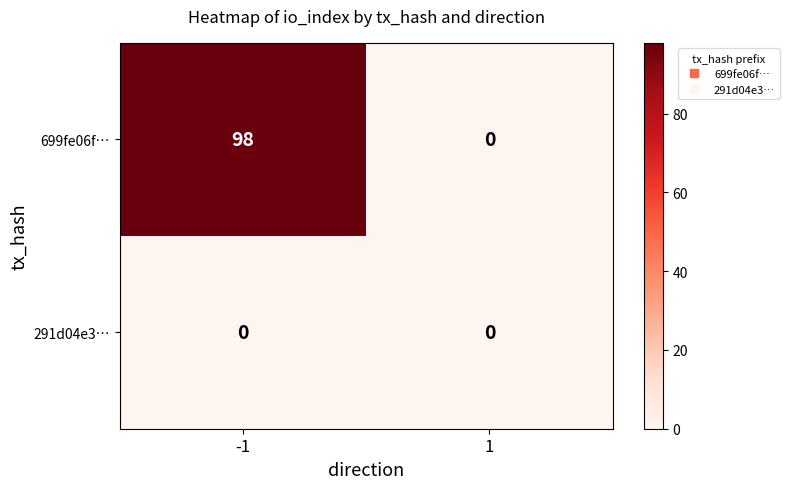

Which series has the largest range (max minus min)?

699fe06f…